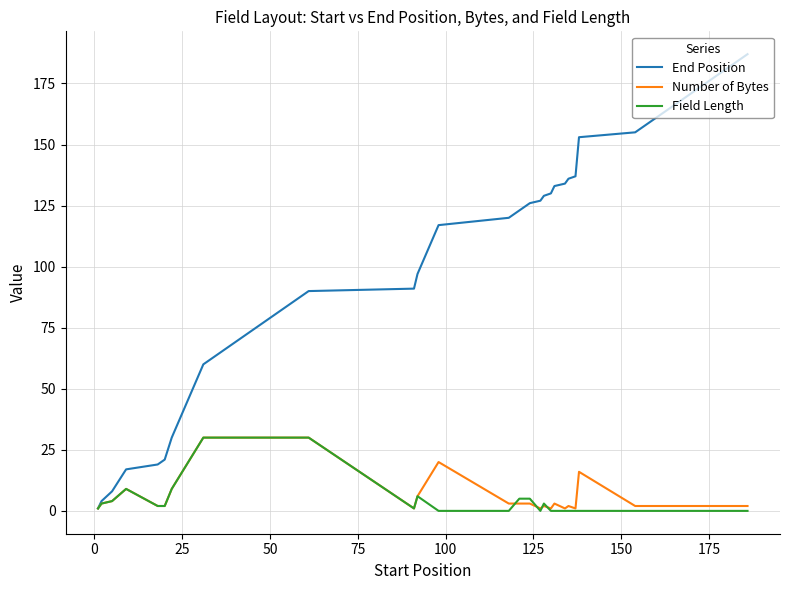

How many lines are shown in the chart?

3